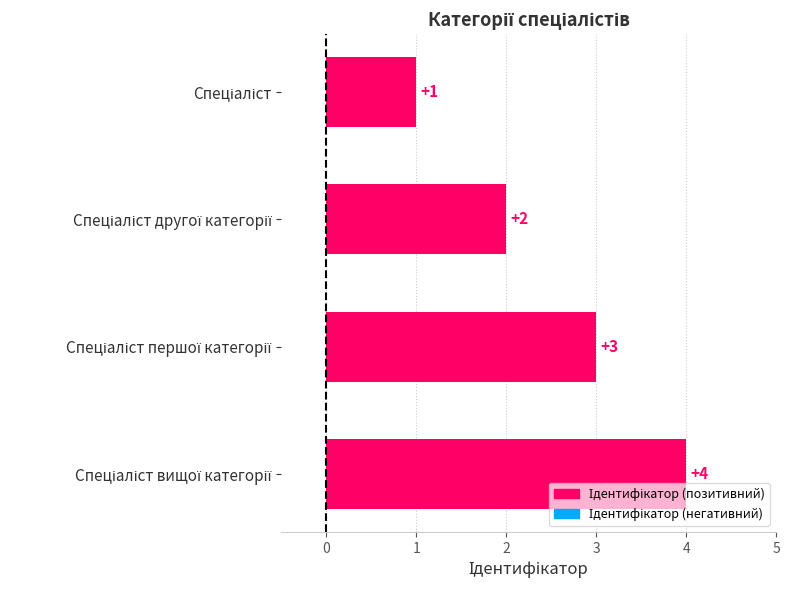

How many values are between 2 and 4?

3